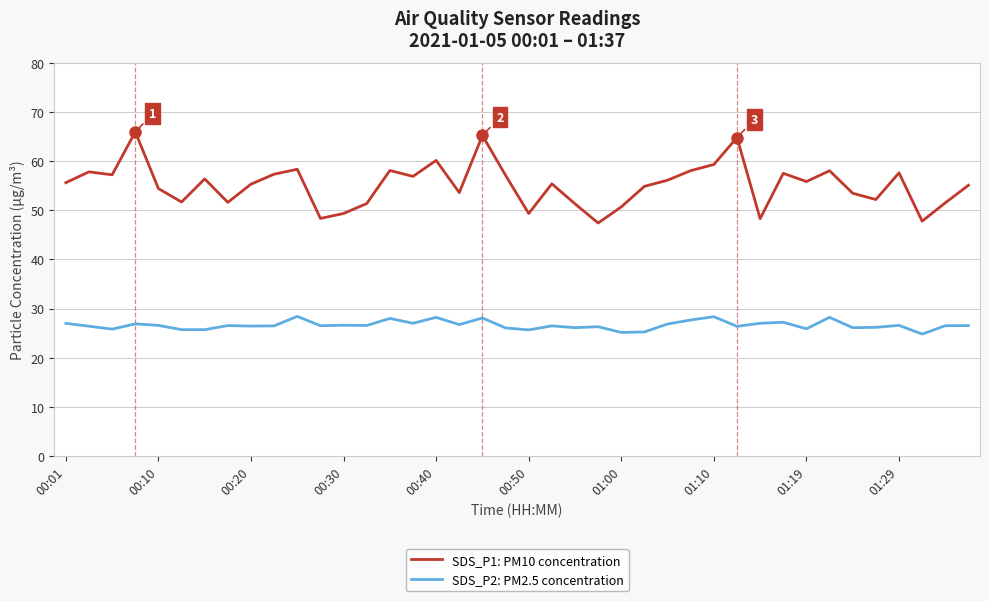

Which series has the largest total across all categories?

SDS_P1: PM10 concentration